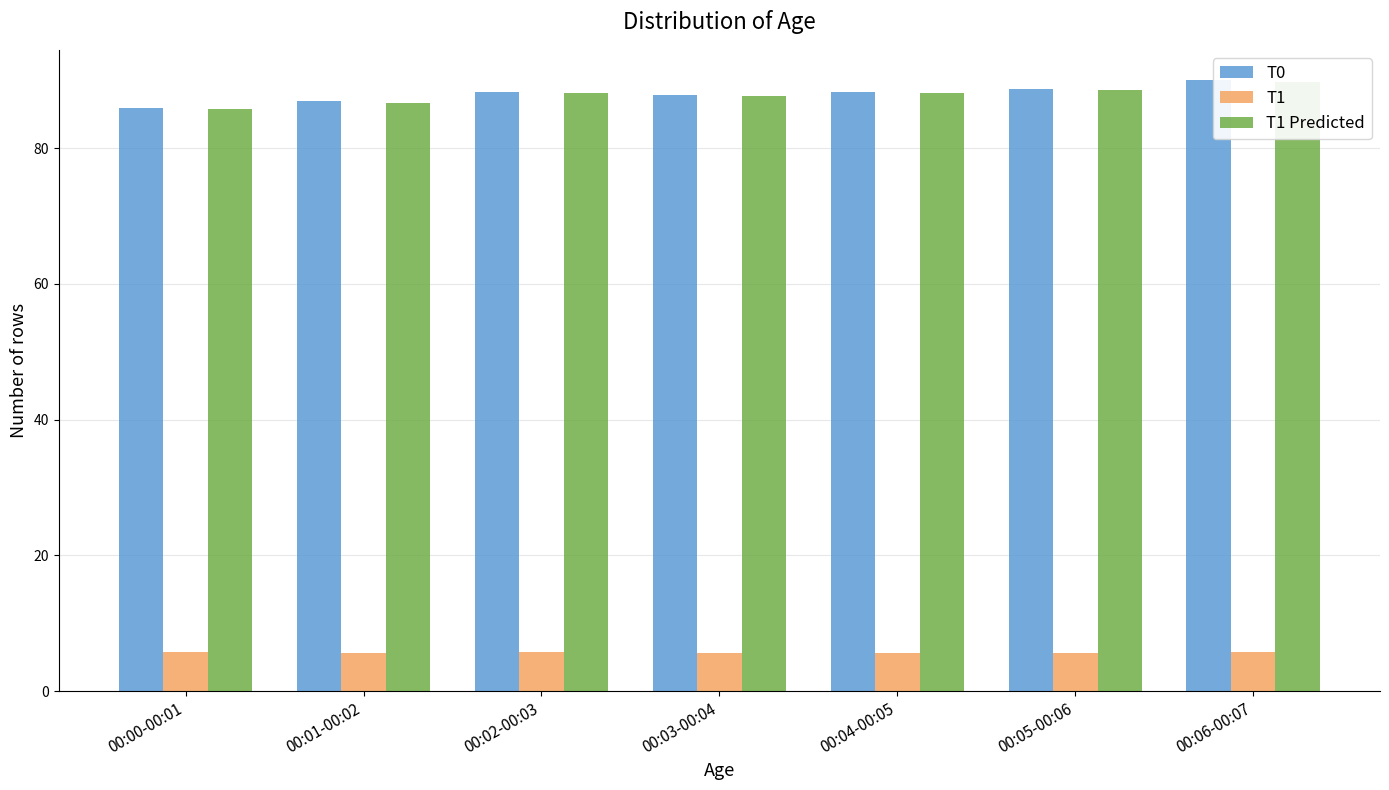

What is the label of the 6th bar from the left?

00:05-00:06